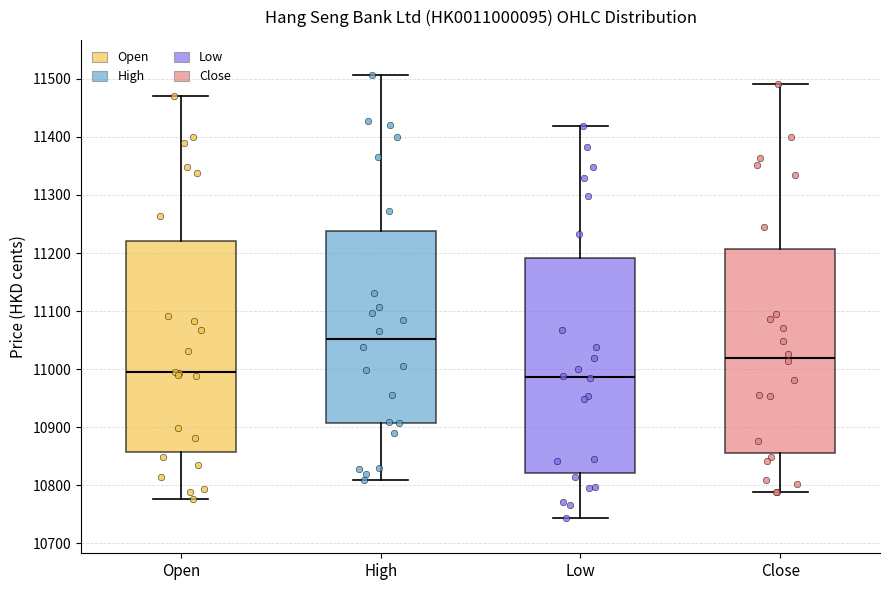

Reading left to right, transcribe this box plot: for each box, give where its median line is, the range the box spans, and where its two whiskers end, as read against the y-axis. The values are not printed on the chart, so give them approximately, as read against the axis.

Open: median 11000, box 10860 to 11220, whiskers 10780 to 11470
High: median 11050, box 10910 to 11240, whiskers 10810 to 11510
Low: median 10990, box 10820 to 11190, whiskers 10740 to 11420
Close: median 11020, box 10860 to 11210, whiskers 10790 to 11490